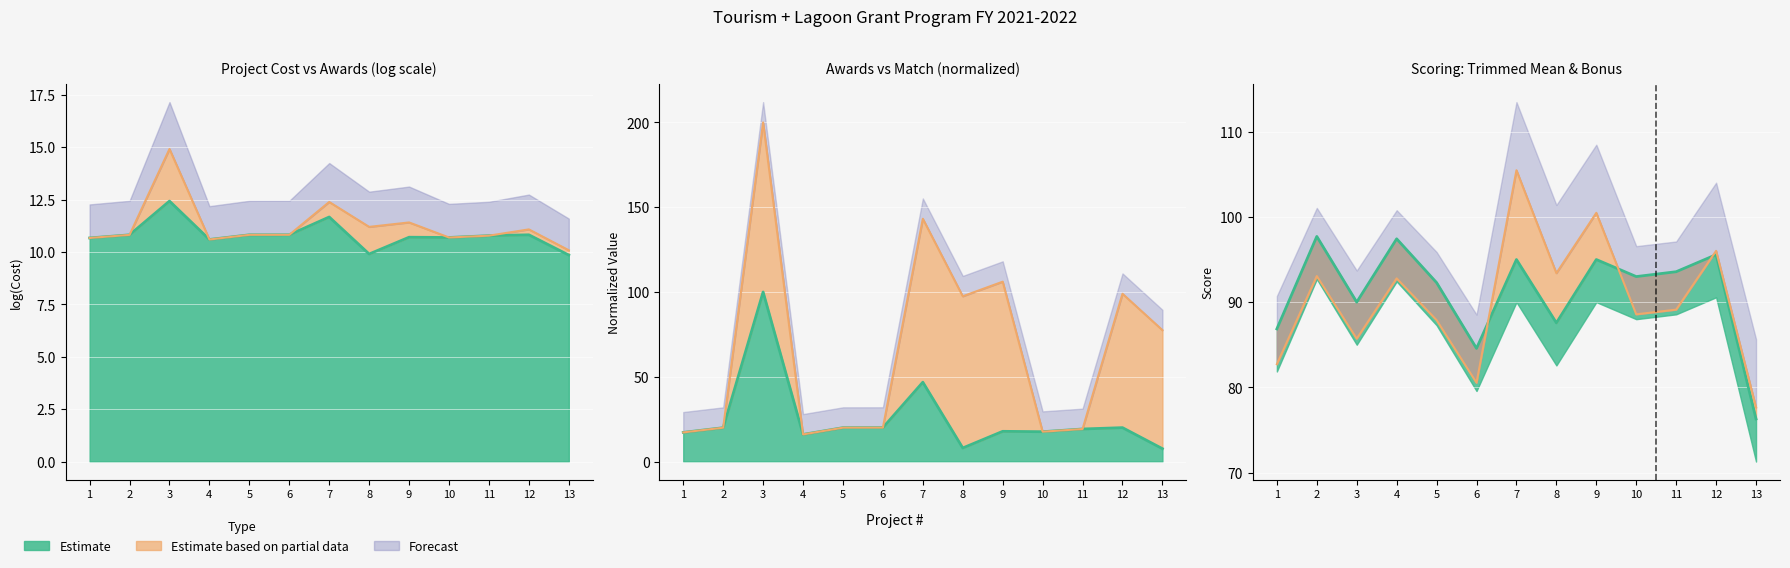

What is the difference between the highest and lowest values at 1?

69.7